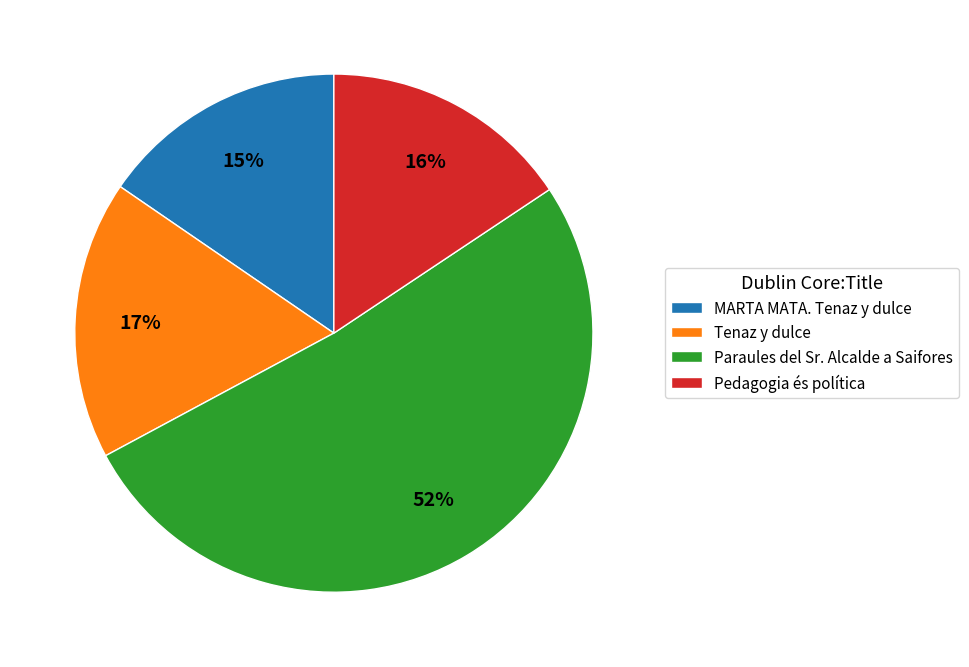

Which category has the biggest portion of the pie?

Paraules del Sr. Alcalde a Saifores